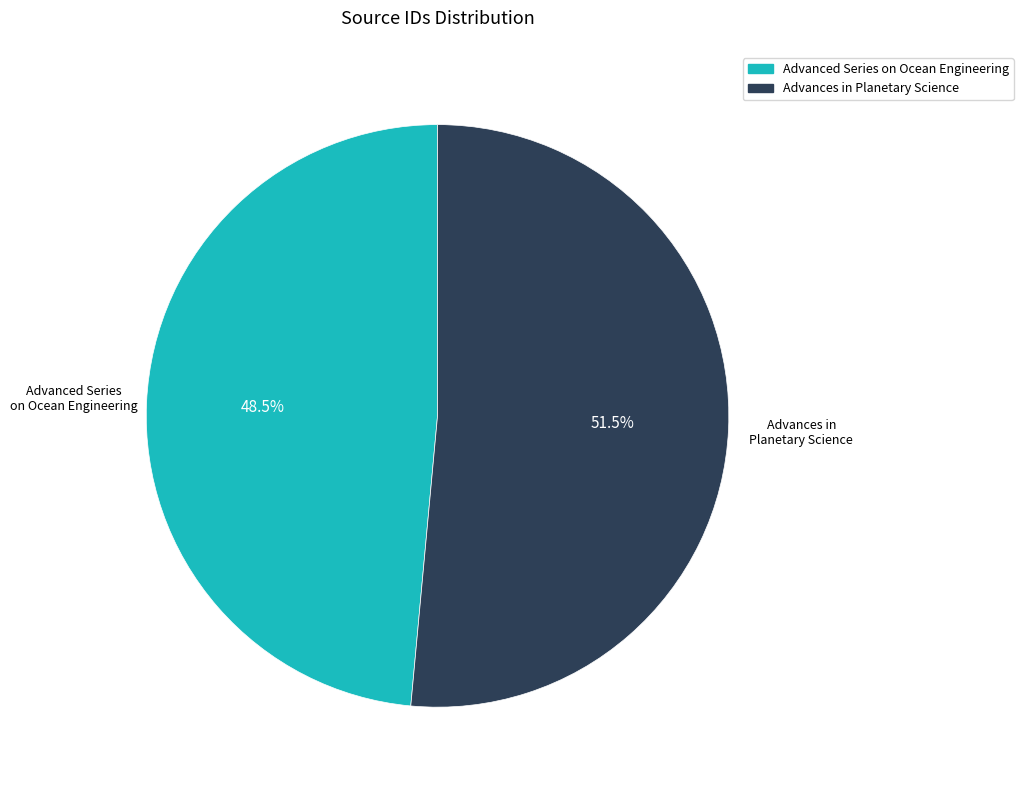

What percentage do Advanced Series on Ocean Engineering and Advances in Planetary Science together represent?

100.0%